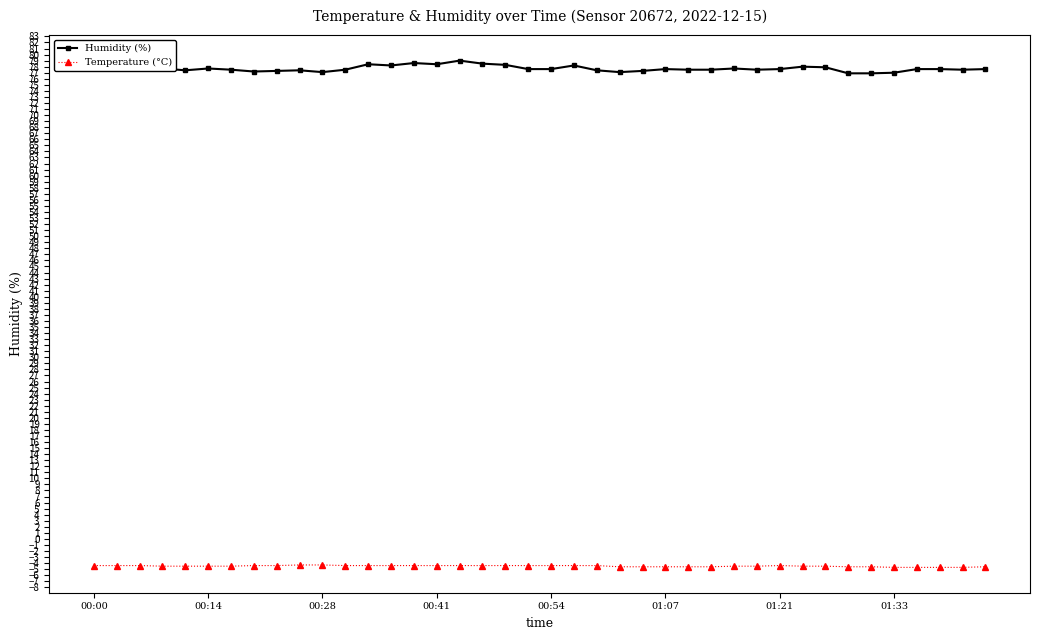

What is the value of the Humidity (%) point at the 36th from the left?

77.0